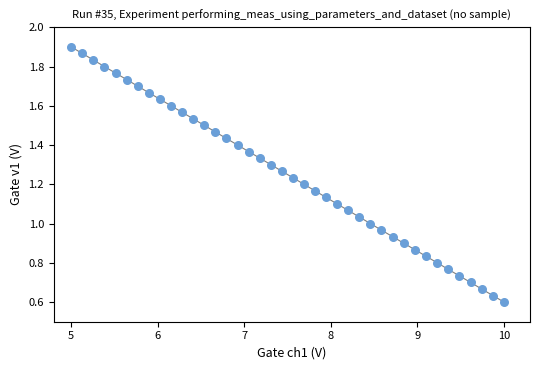

What is the range of X values (max minus min)?

5.0